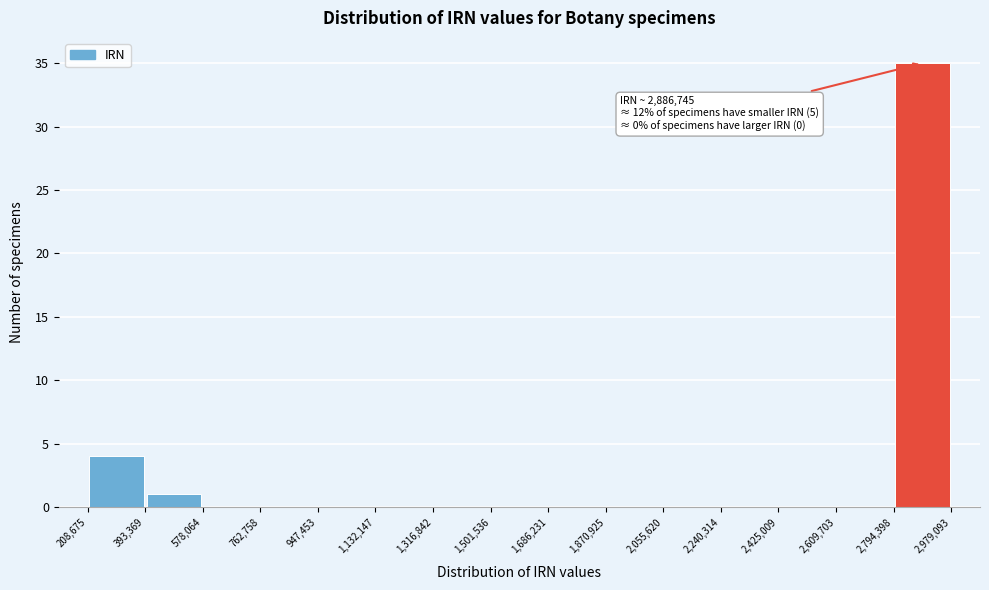

Over which range of the x-axis is the bar tallest?

2,794,398 to 2,979,093